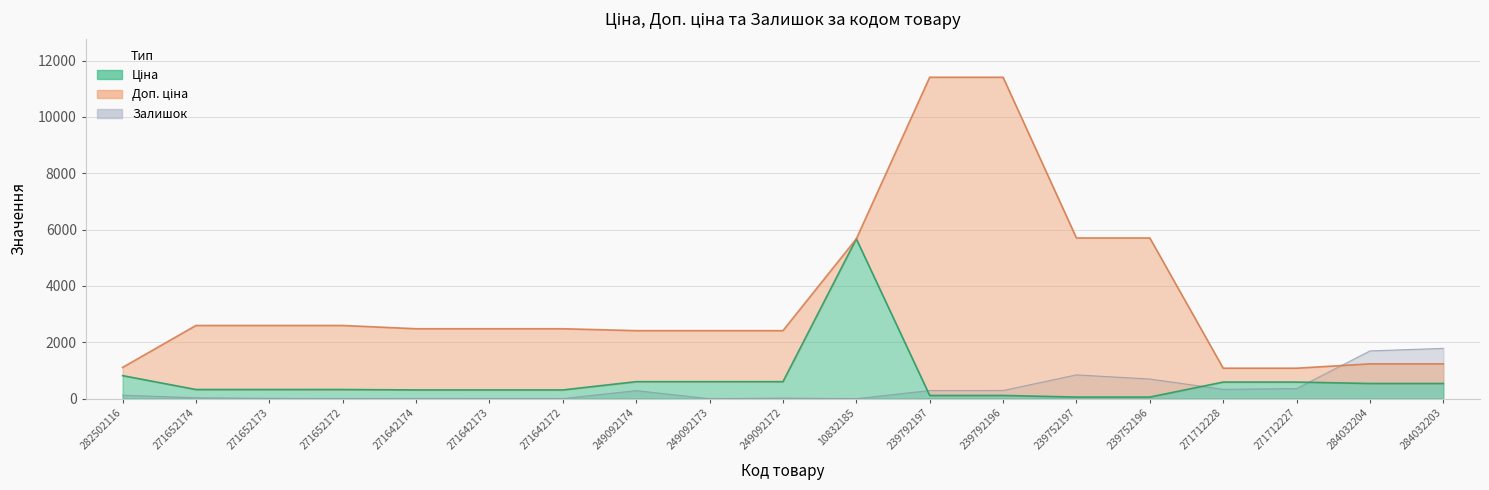

What is the greatest value displayed?

11410.0